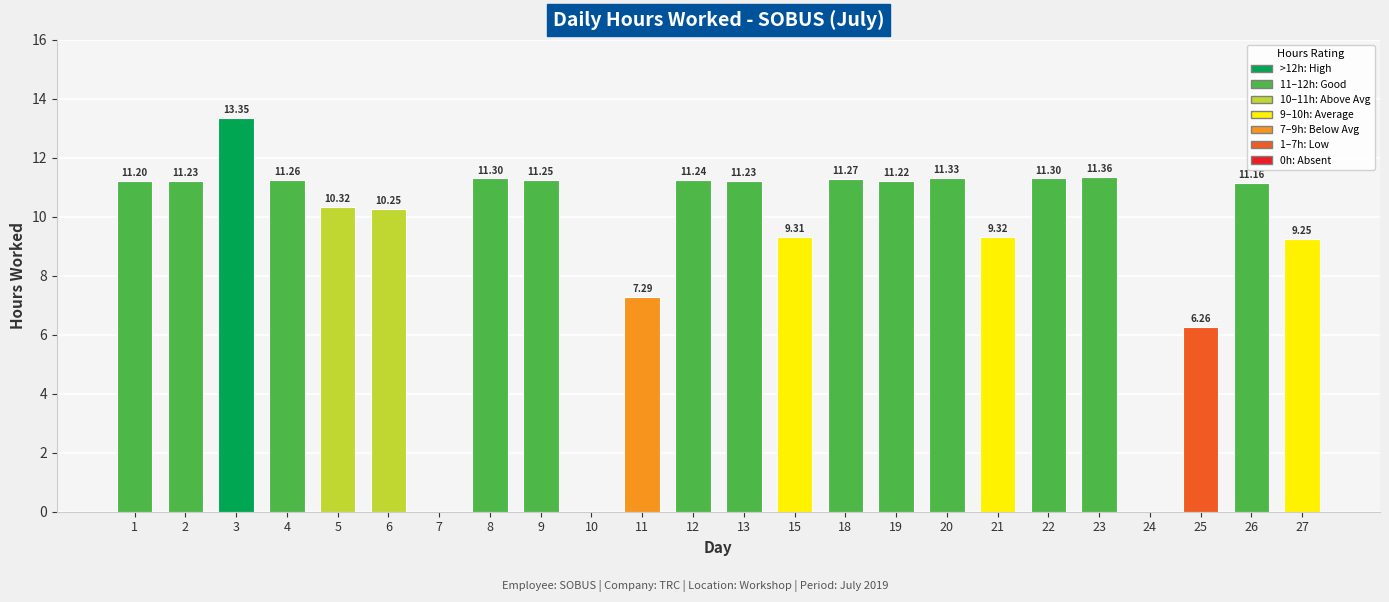

What is the sum of the values at 5 and 6?

20.6